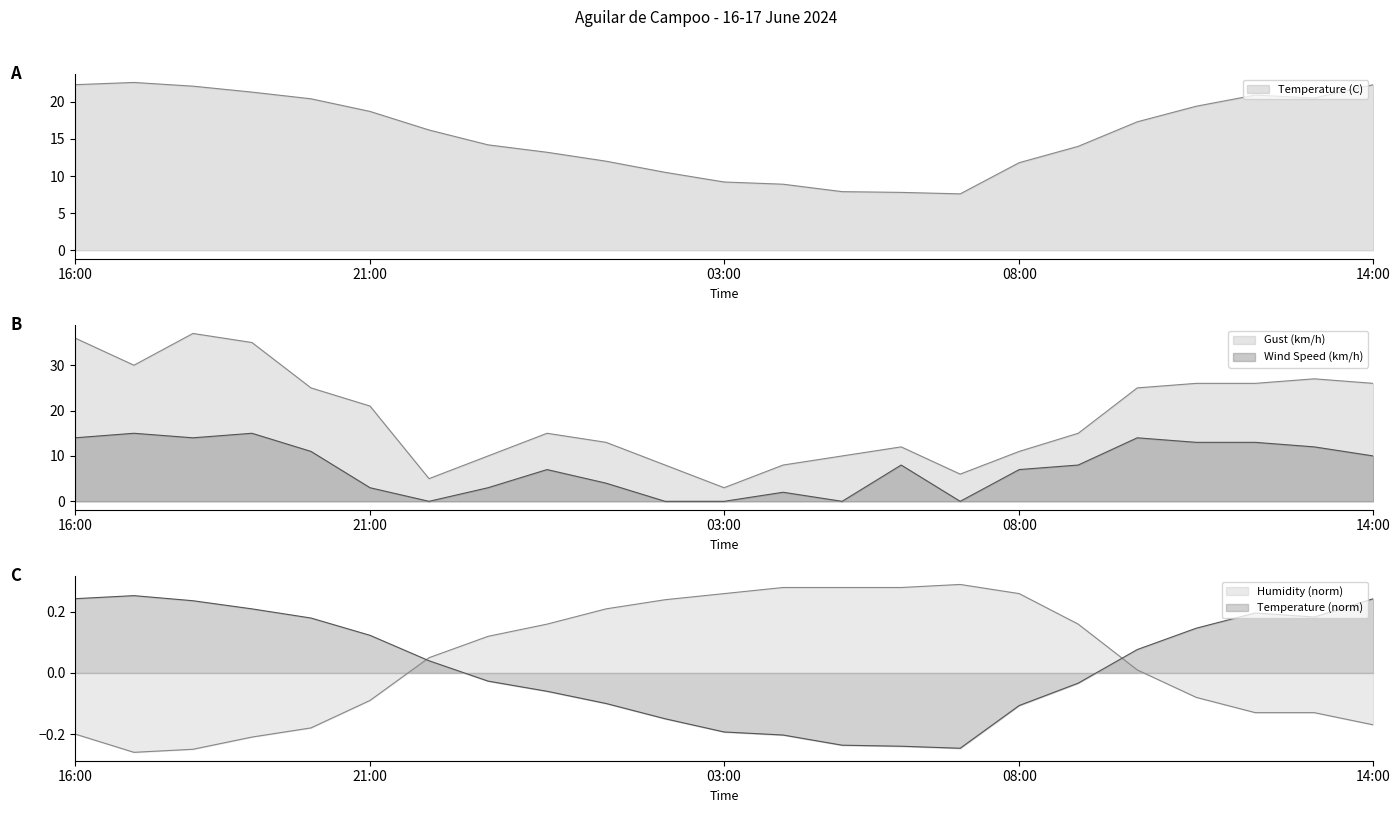

What is the total value across all series at 03:00?

12.5